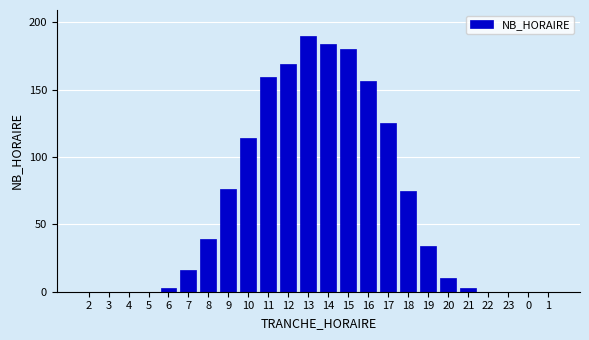

Reading left to right, list all the values displayed in this chart.

2=0	3=0	4=0	5=0	6=3	7=16	8=39	9=76	10=114	11=159	12=169	13=190	14=184	15=180	16=156	17=125	18=75	19=34	20=10	21=3	22=0	23=0	0=0	1=0